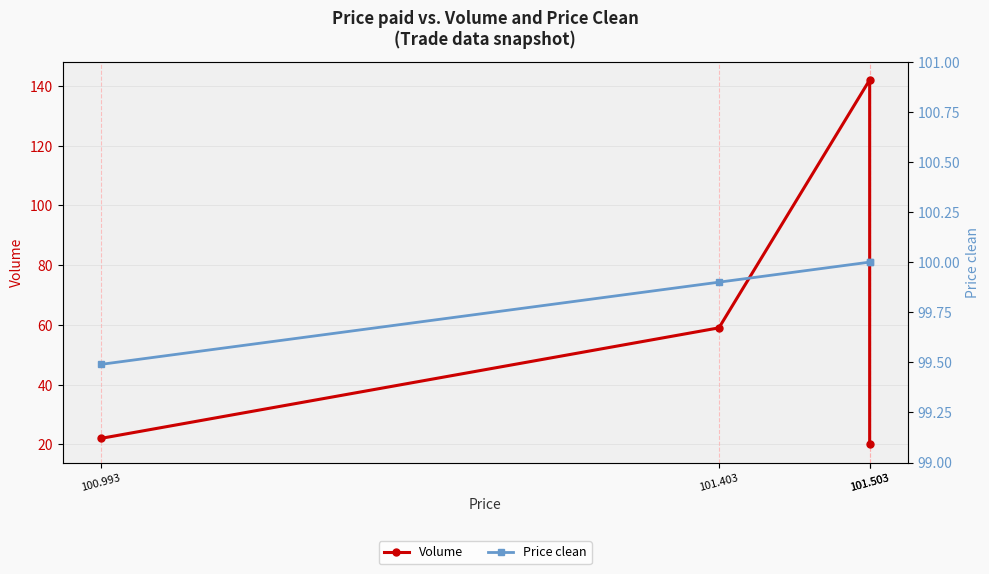

Where does the Volume series first go above 59?

101.503